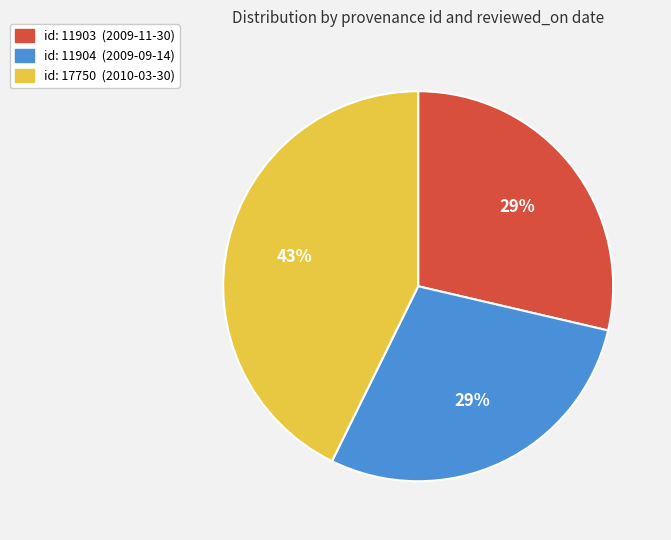

Combined, do id: 11903 (2009-11-30) and id: 11904 (2009-09-14) account for over 50%?

Yes